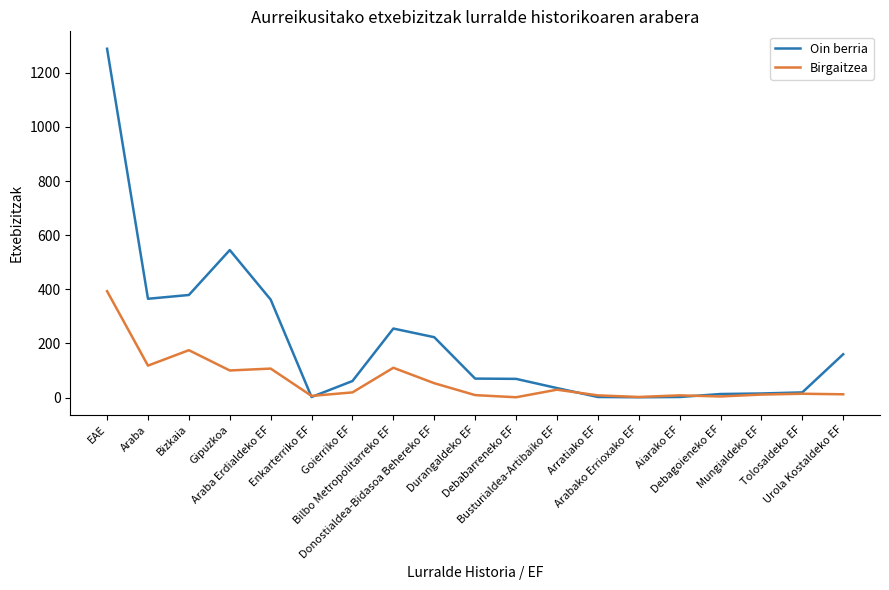

In Birgaitzea, how many points are higher than both neighbors (excluding endpoints)?

6